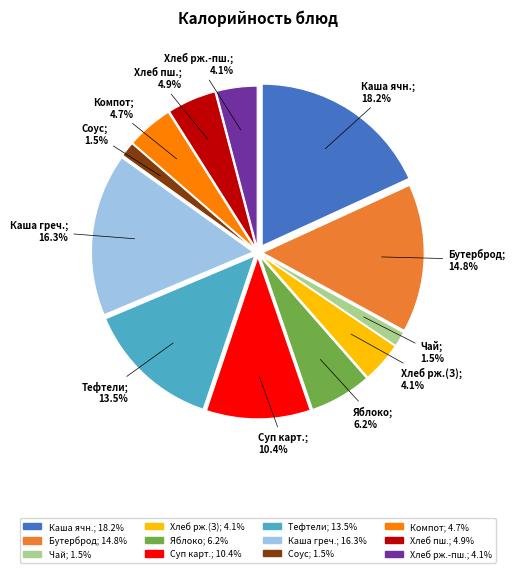

Do Хлеб пшеничный and Компот из кураги together represent more than half of the pie?

No